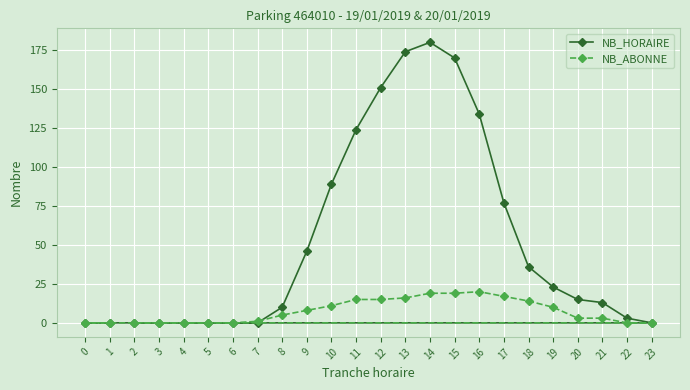

Reading right to left, transcribe all the data shown in this chart.

NB_HORAIRE: 23=0	22=3	21=13	20=15	19=23	18=36	17=77	16=134	15=170	14=180	13=174	12=151	11=124	10=89	9=46	8=10	7=0	6=0	5=0	4=0	3=0	2=0	1=0	0=0
NB_ABONNE: 23=0	22=0	21=3	20=3	19=10	18=14	17=17	16=20	15=19	14=19	13=16	12=15	11=15	10=11	9=8	8=5	7=1	6=0	5=0	4=0	3=0	2=0	1=0	0=0